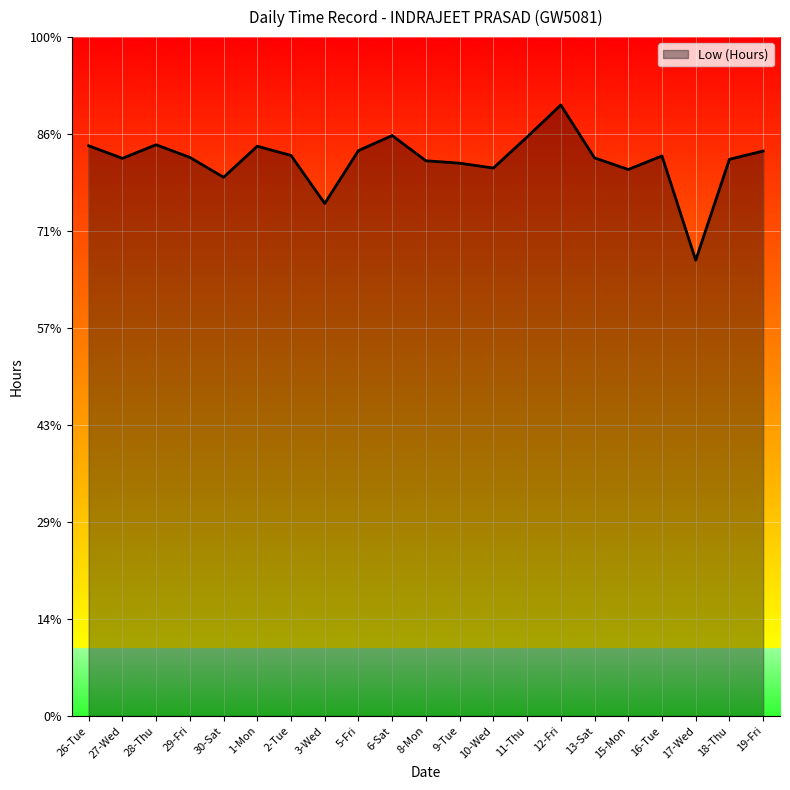

What is the difference between the second highest and minimum values?

2.6